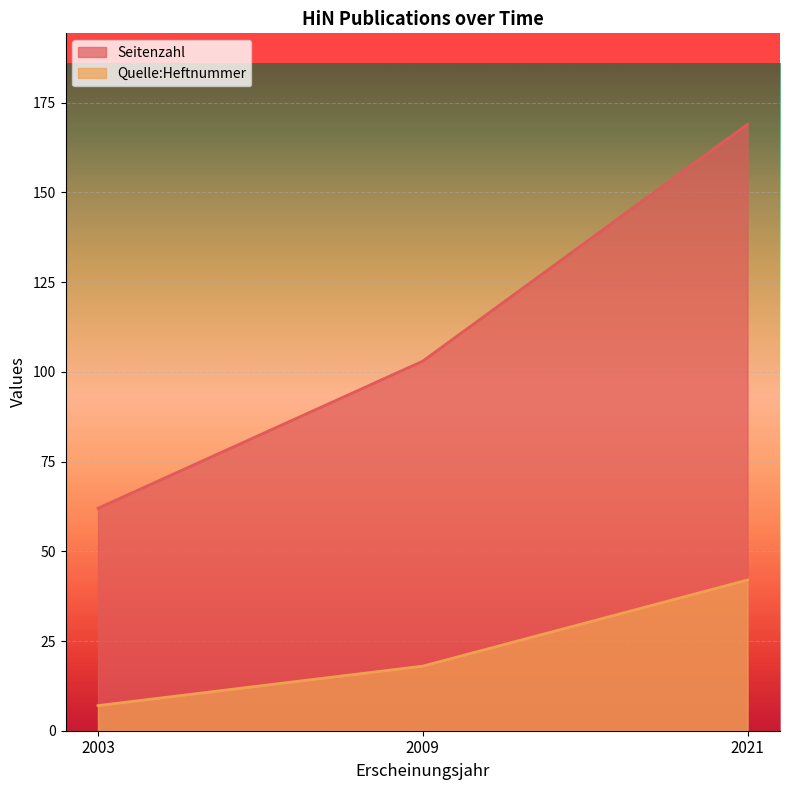

What is the value of the Quelle:Heftnummer point at the 3rd from the left?

42